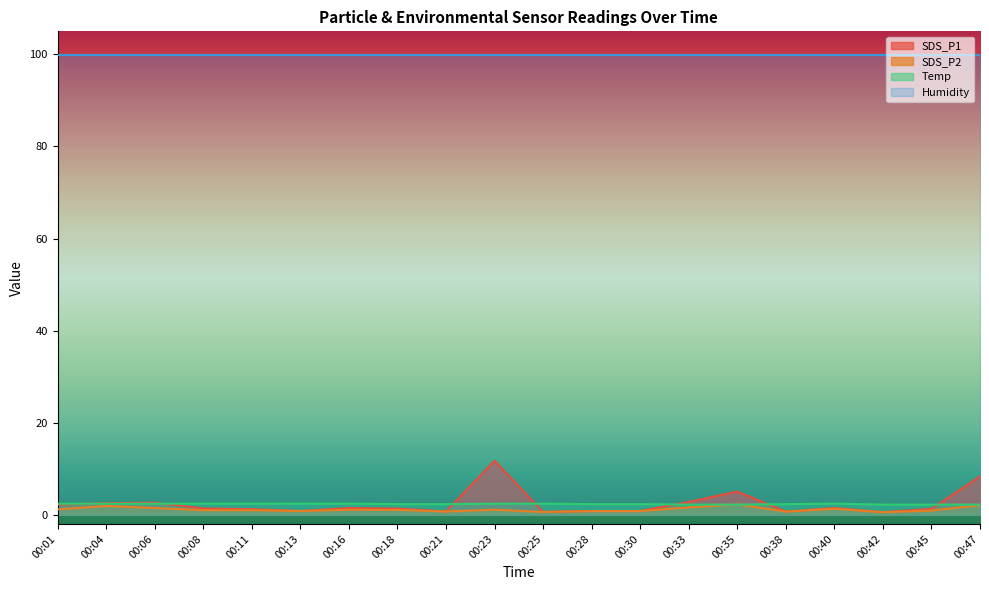

At which category is the sum across all series the highest?

00:23